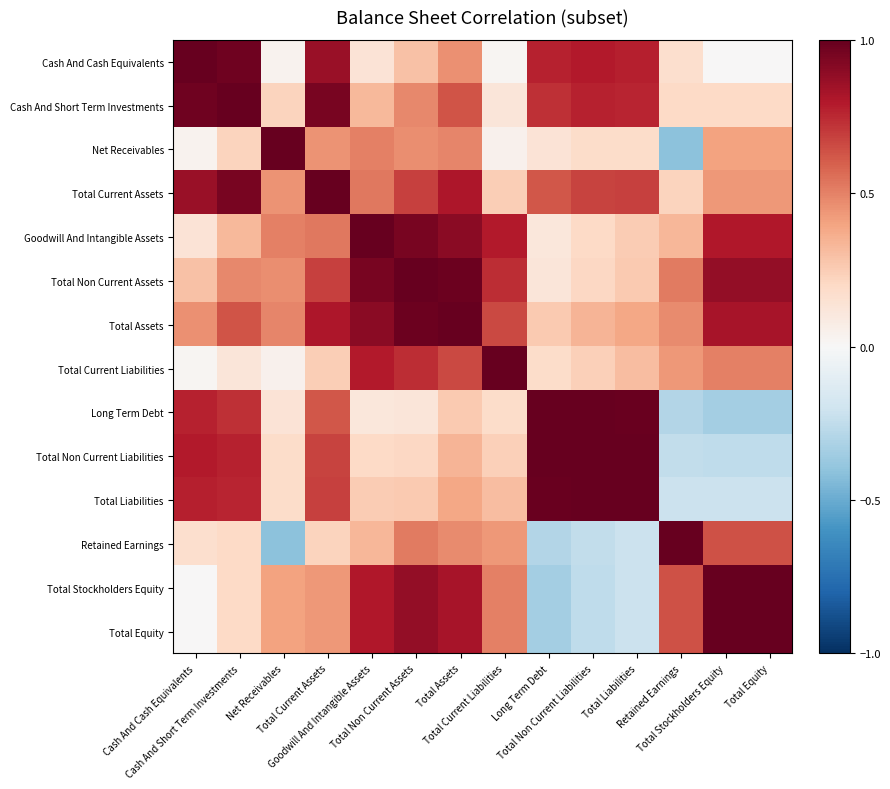

What is the total value across all series at Retained Earnings?

3.5